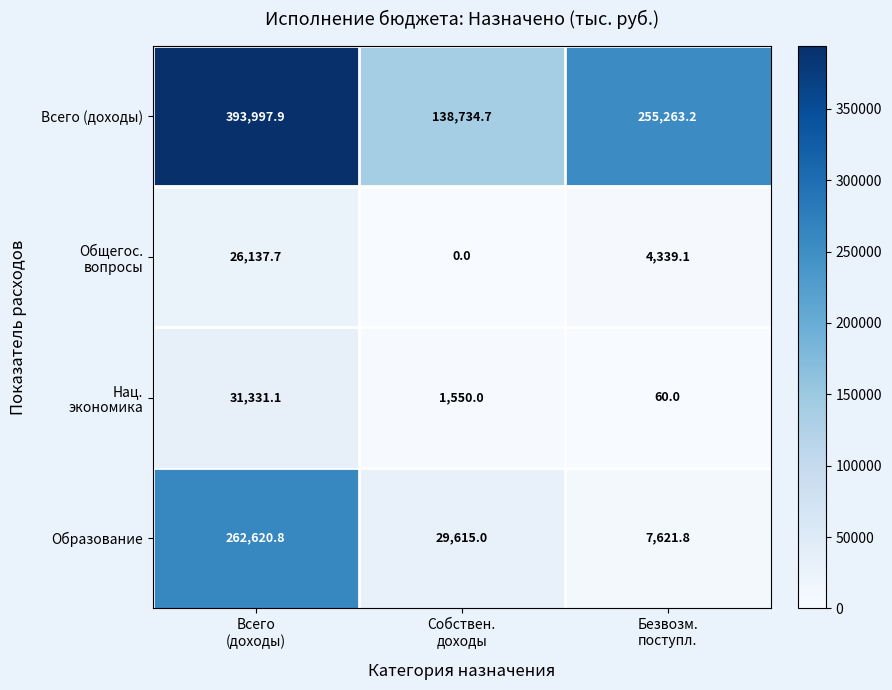

Which label corresponds to the largest value in the chart?

Всего
(доходы)